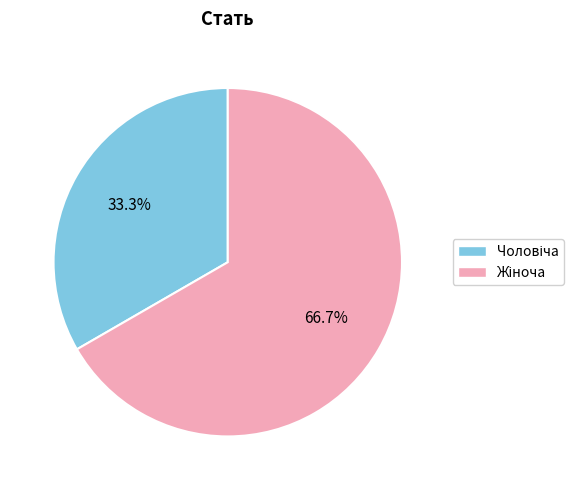

Is there a majority slice in this chart?

Yes